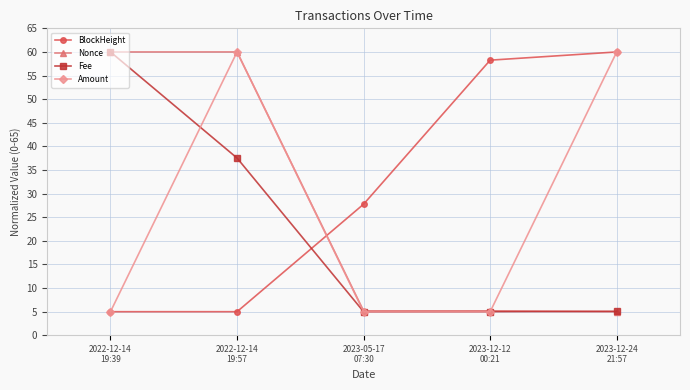

How many times do BlockHeight and Fee cross each other?

1